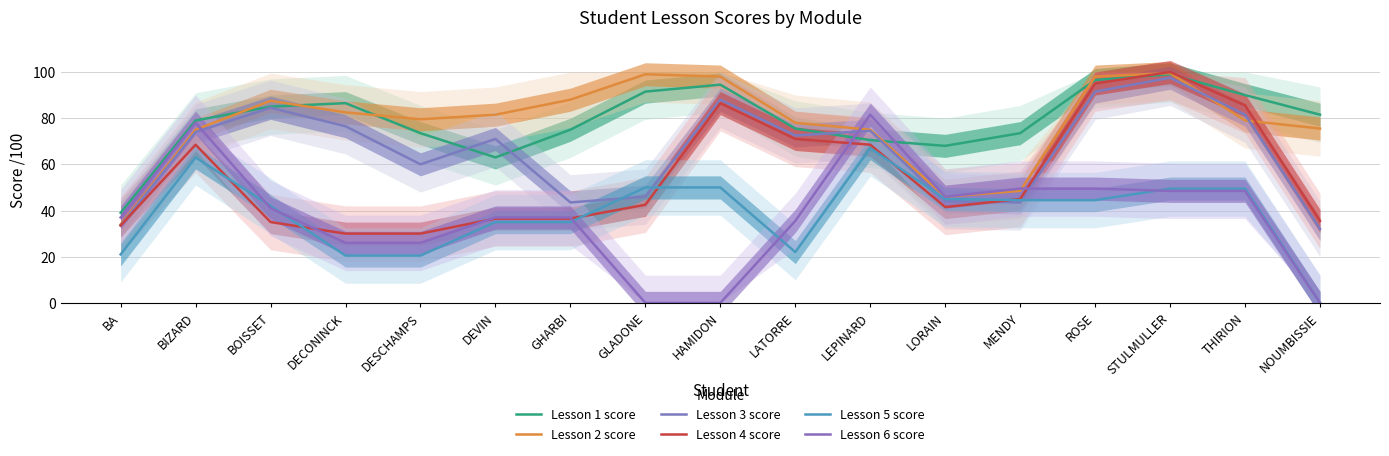

How many interior local valleys does the Lesson 1 score series have?

2